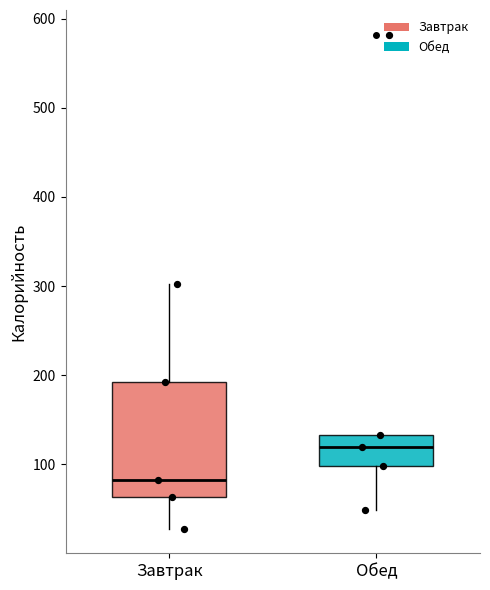

Which box's median line is the highest?

Обед